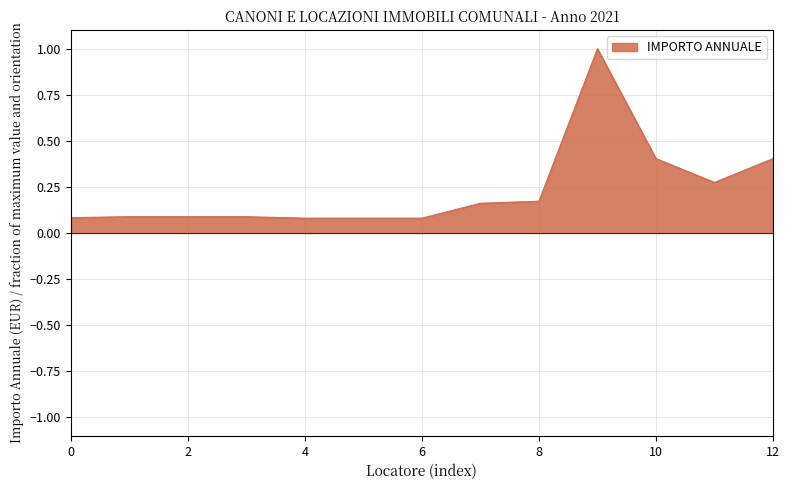

What is the difference between the maximum and minimum values?

0.9